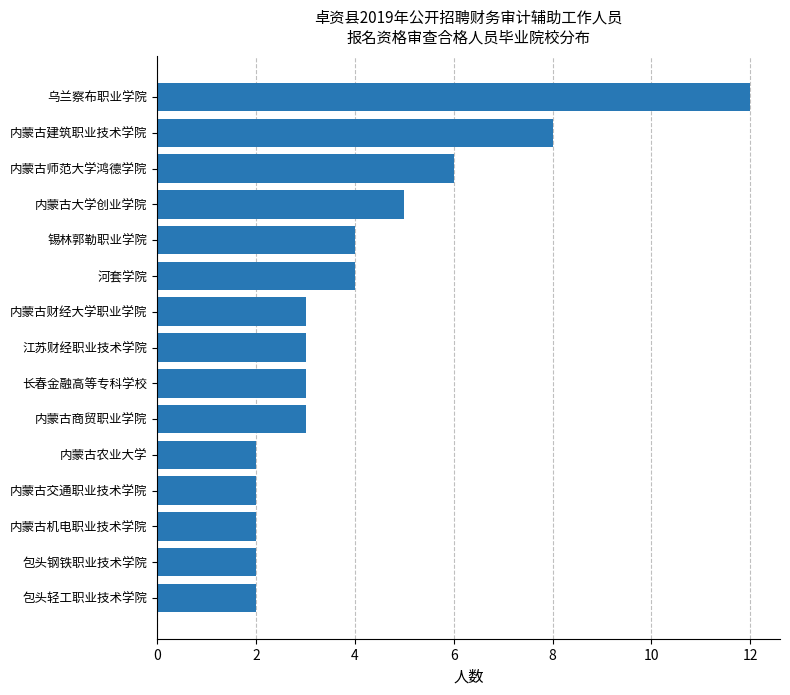

What is the difference between the second highest and second lowest values?

6